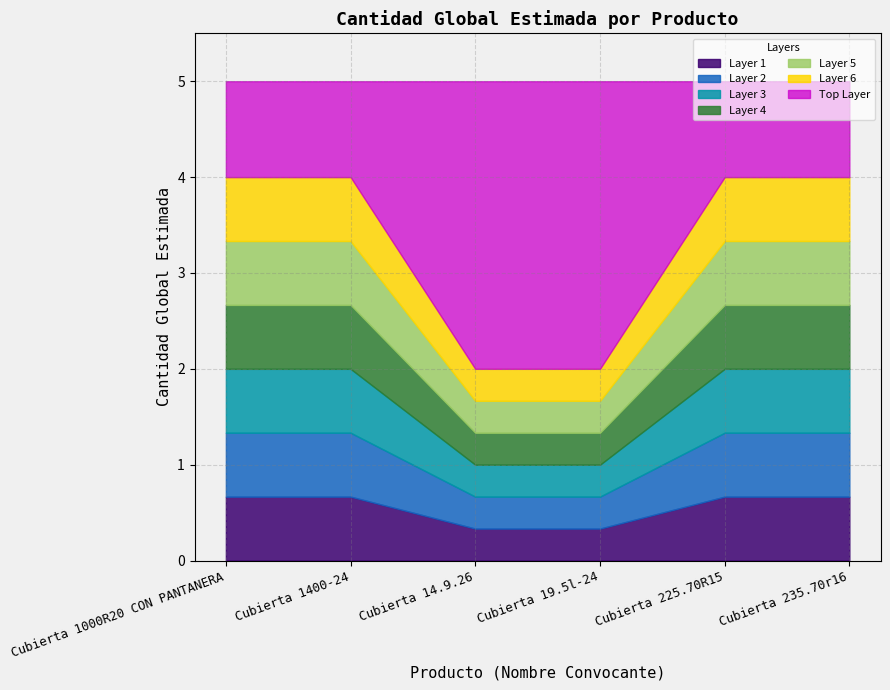

Between Cubierta 14.9.26 and Cubierta 19.5l-24, which is larger?

Cubierta 14.9.26